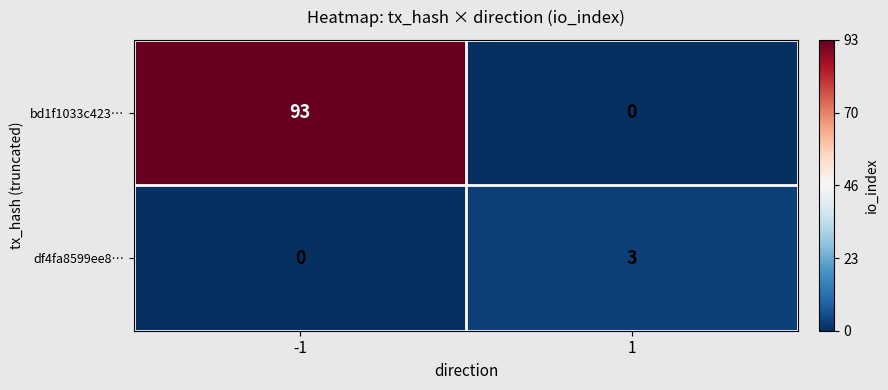

What is the greatest value displayed?

93